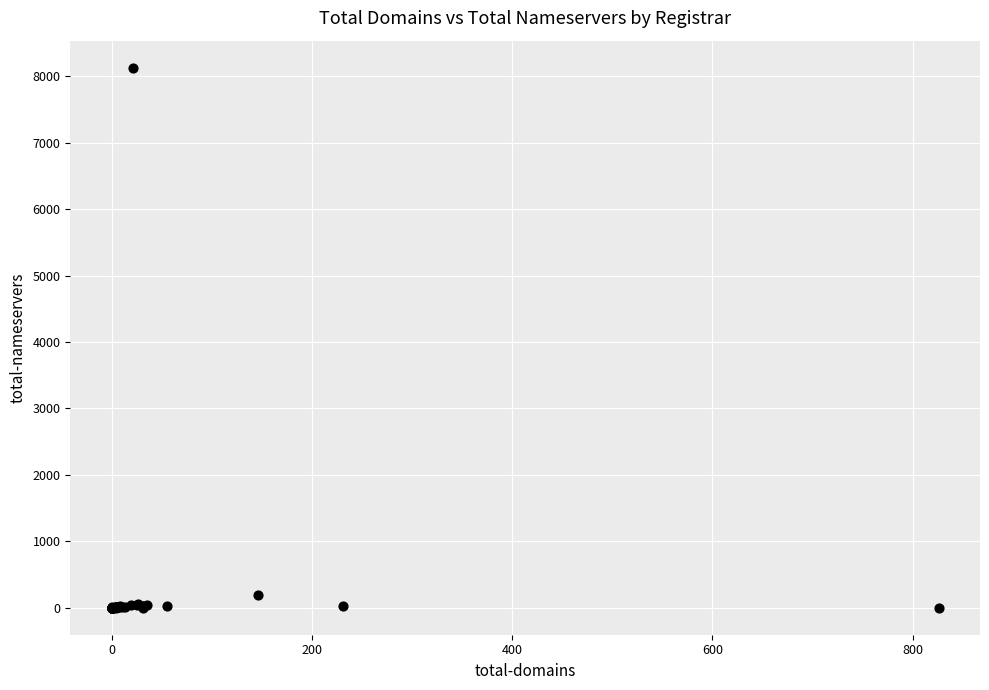

What Y value in the scatter plot is closest to 4065?

195